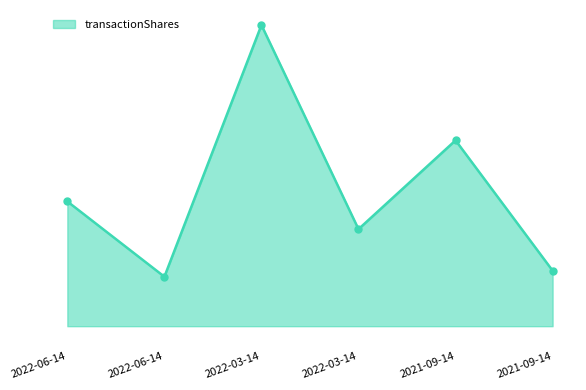

At which label does the data first exceed 14709?

2022-03-14